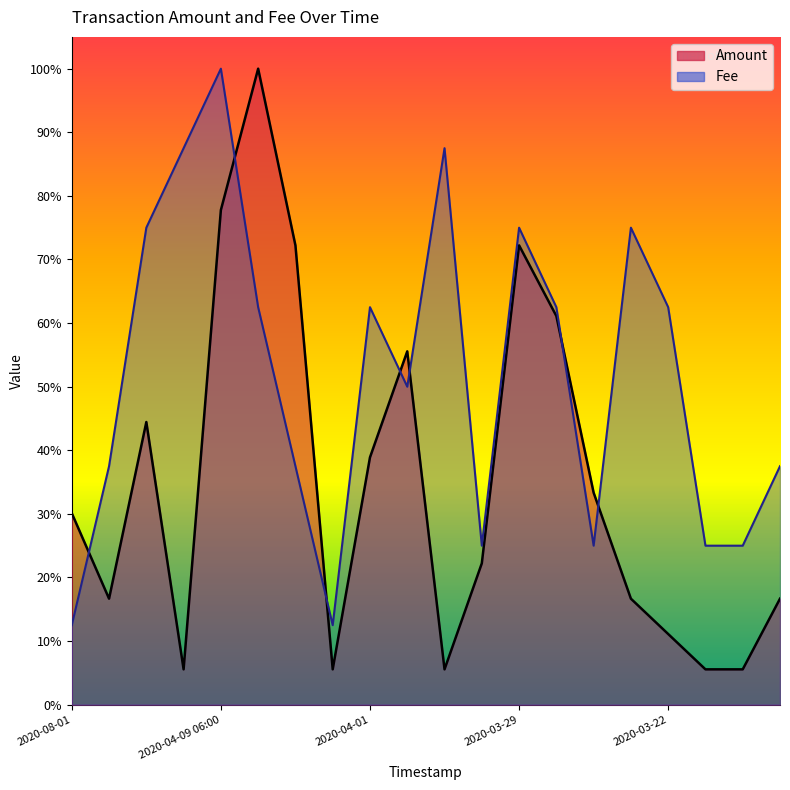

Which label corresponds to the largest value in the chart?

2020-04-05